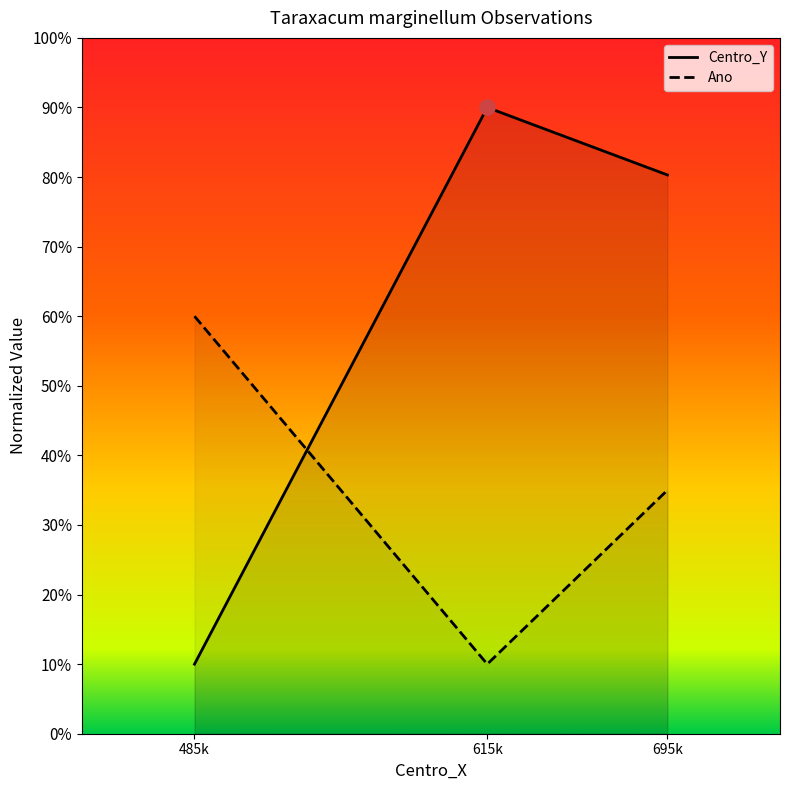

Which series reaches the minimum Y coordinate?

Centro_Y